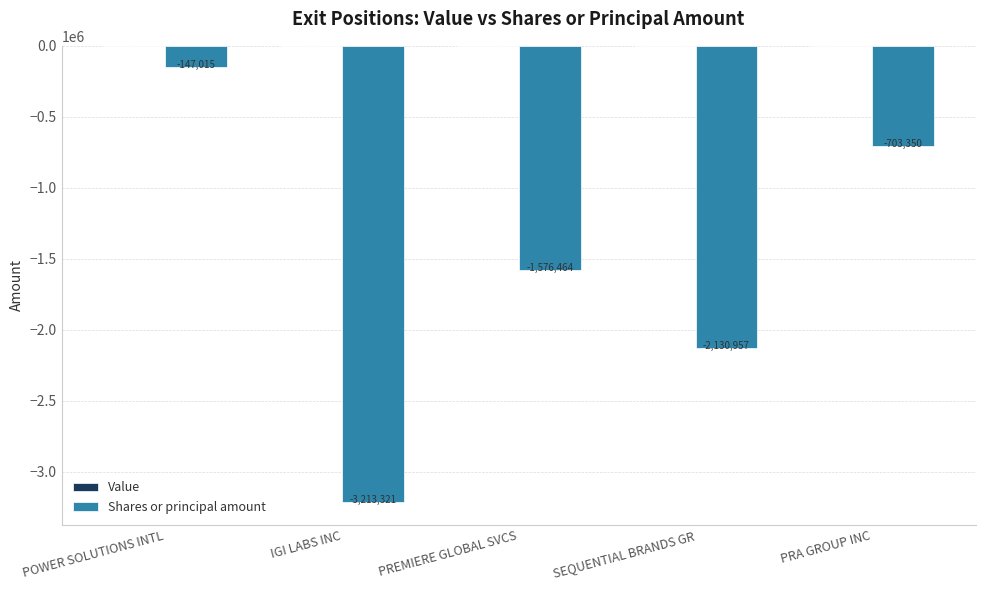

Between POWER SOLUTIONS INTL and PRA GROUP INC, which is larger?

POWER SOLUTIONS INTL